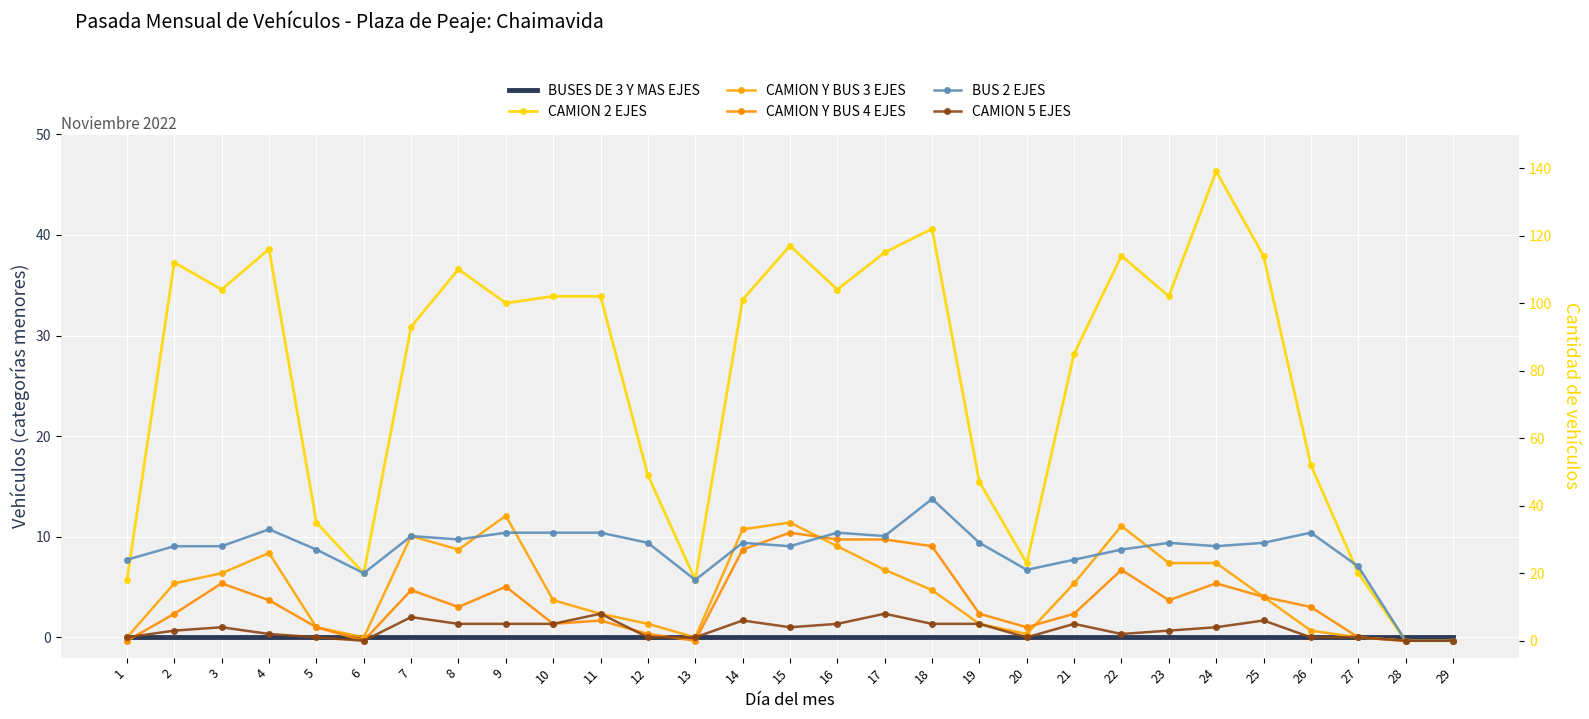

True or false: BUS 2 EJES and BUSES DE 3 Y MAS EJES cross at least once.

False